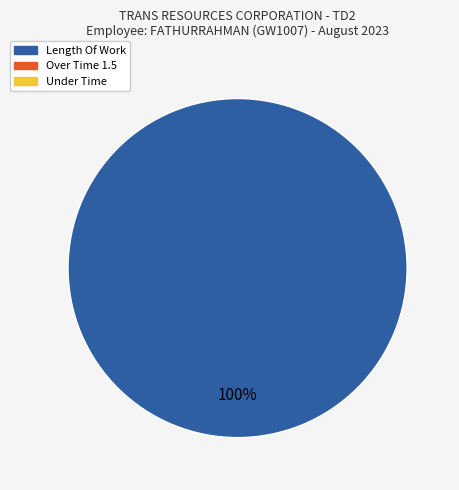

Count the number of slices in the pie.

1